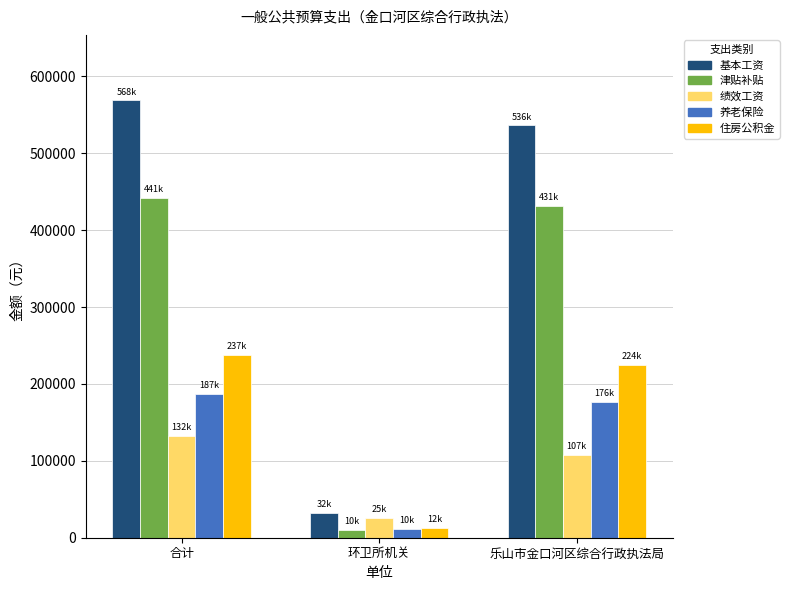

How many values in the 养老保险 series are below 176232?

1